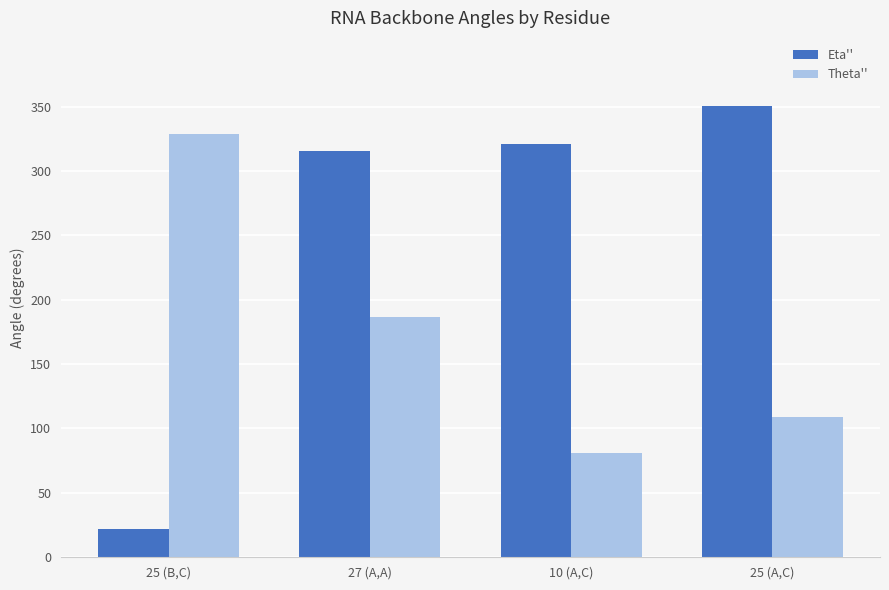

What are all the series names shown in the legend?

Eta'', Theta''